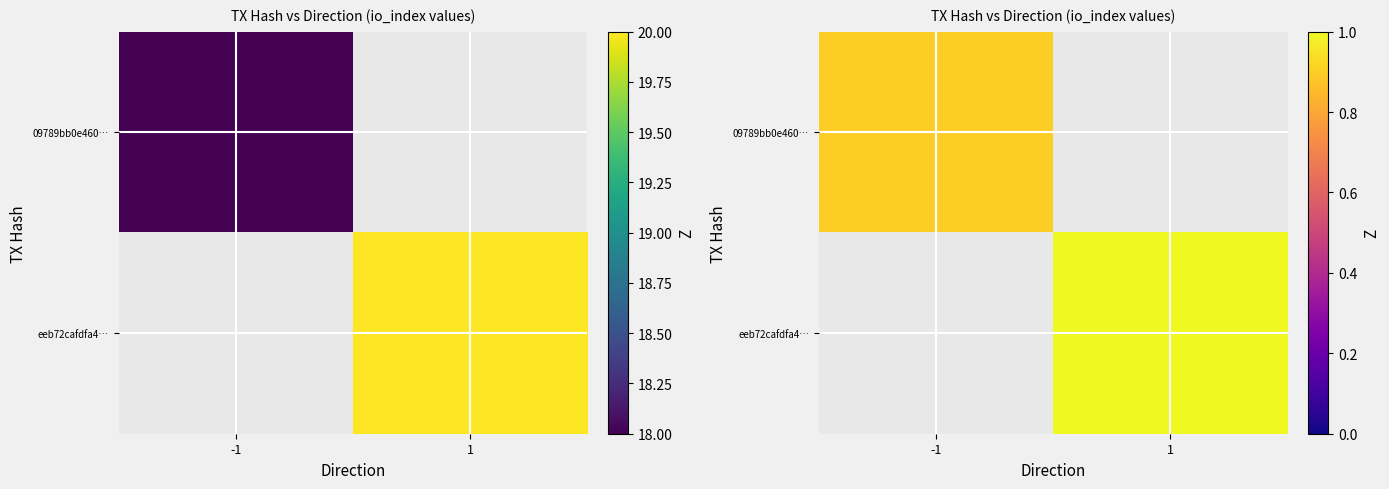

Count the number of categories in the chart.

2